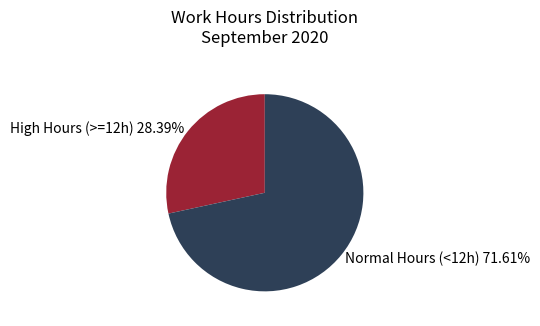

Is there any slice that represents more than half of the pie?

Yes